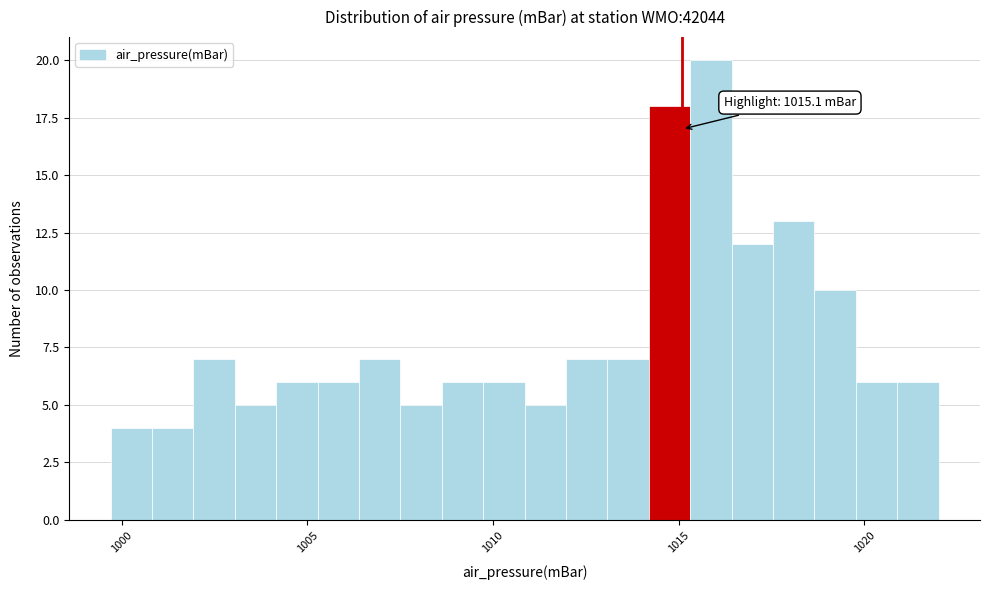

Read against the x-axis, roughly where is the centre of the tallest bar?

1016.0